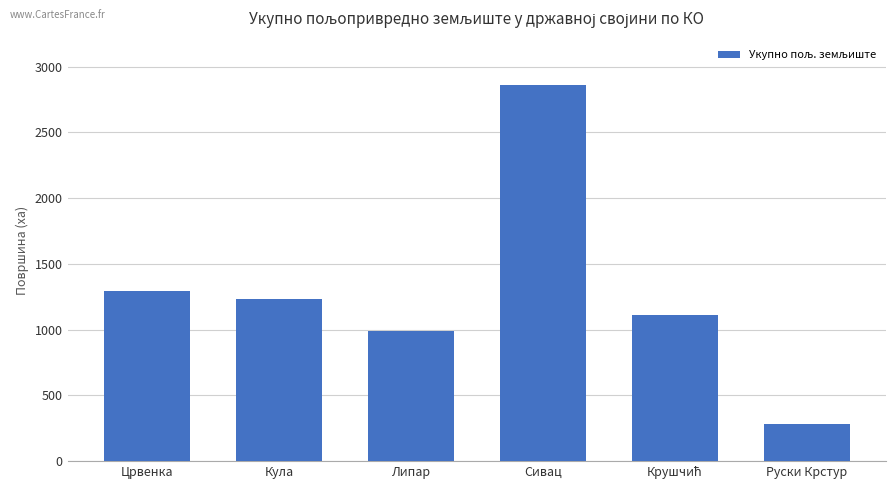

Where is the data nearest to the value 1572?

Црвенка